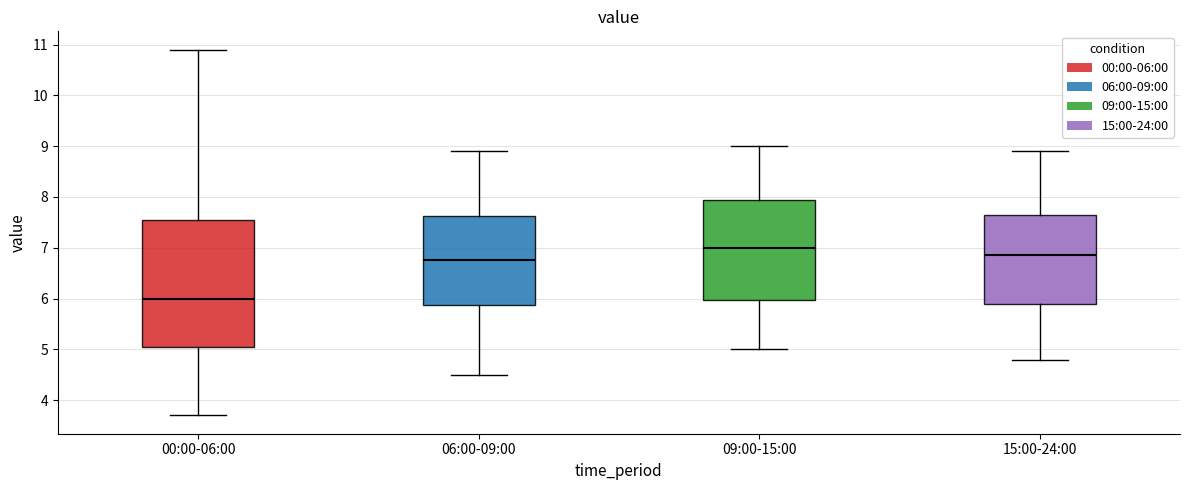

Which box's median line is the highest?

09:00-15:00